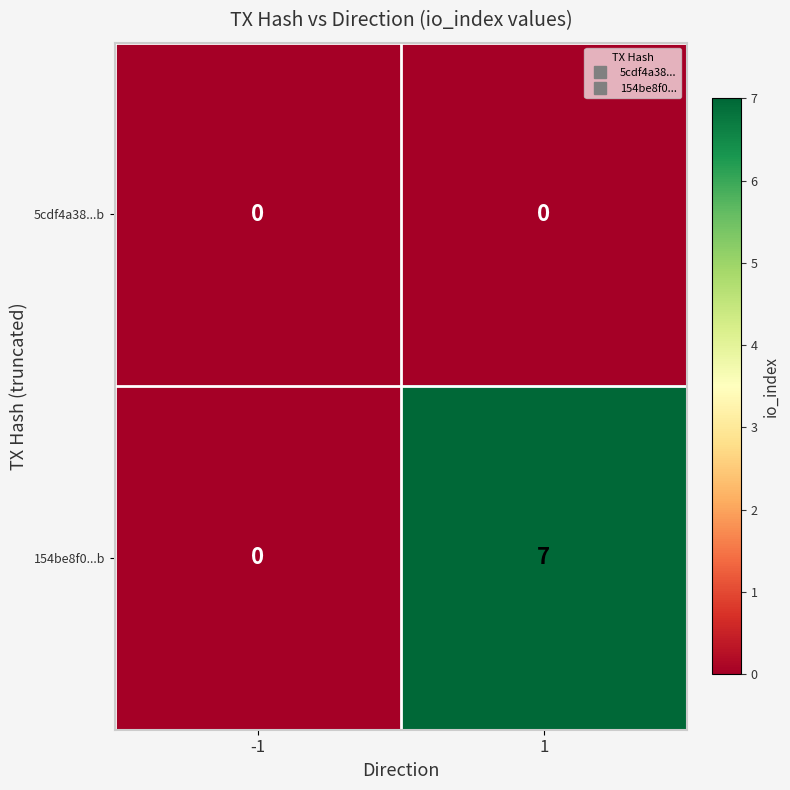

At which category is the sum across all series the highest?

1